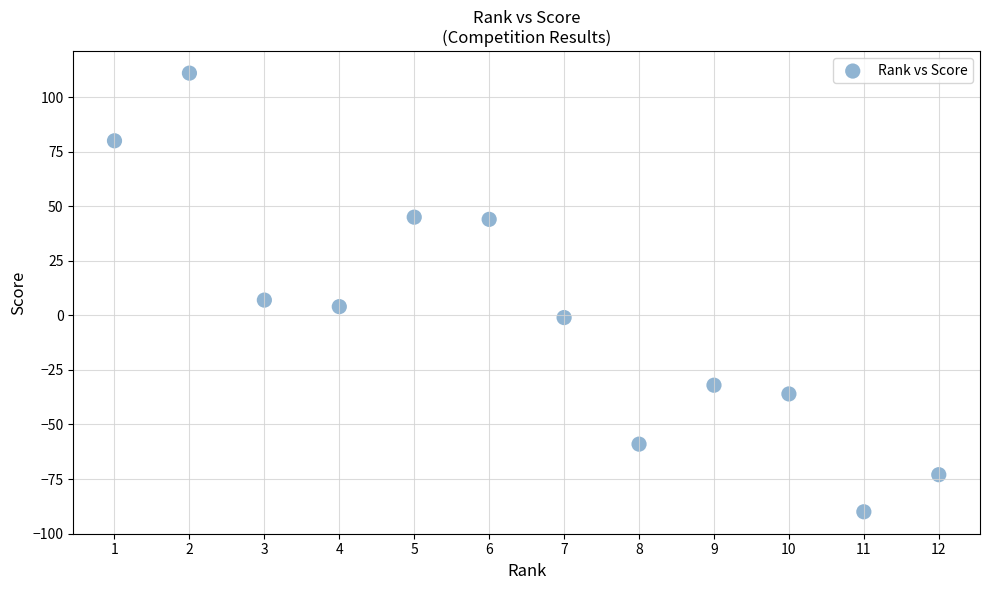

What Y value in the scatter plot is closest to 10?

7